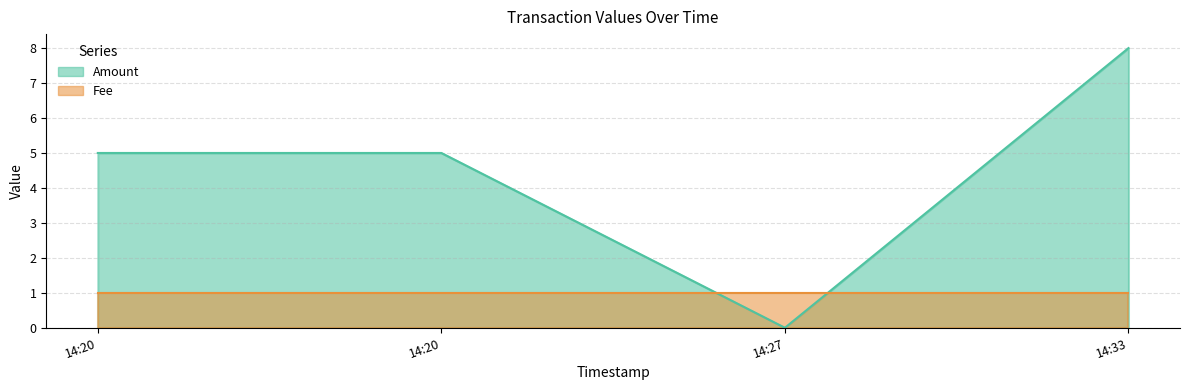

At 2016-10-07 14:33:18, list the series in order from largest to smallest.

Amount, Fee